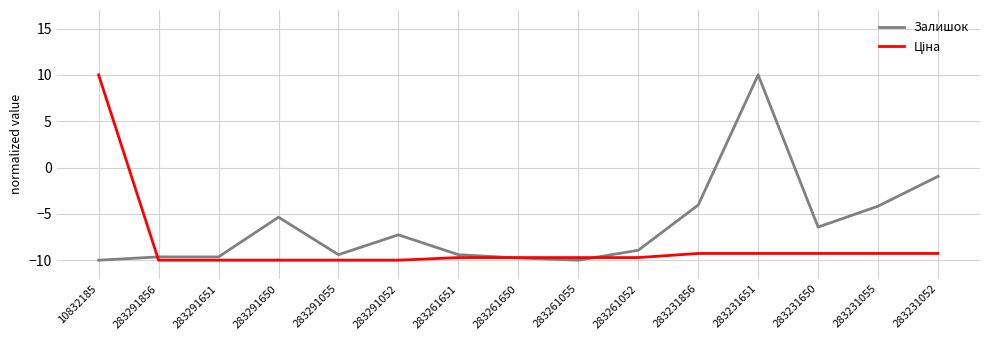

Is it true that Залишок equals -5.4 at 283291650?

True